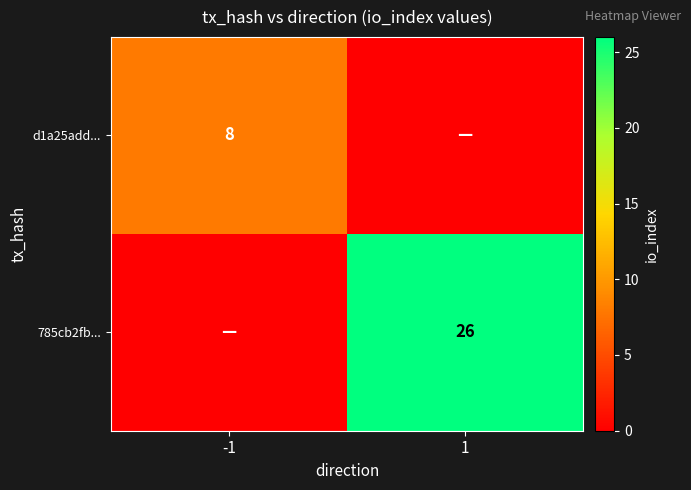

Is it true that d1a25add... equals 8 at -1?

True